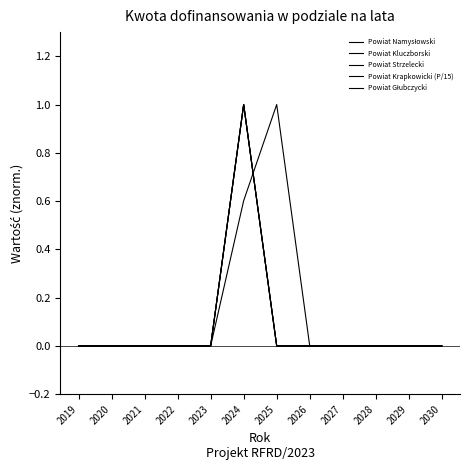

What is the difference between the maximum and second lowest values in the Powiat Strzelecki series?

1.0